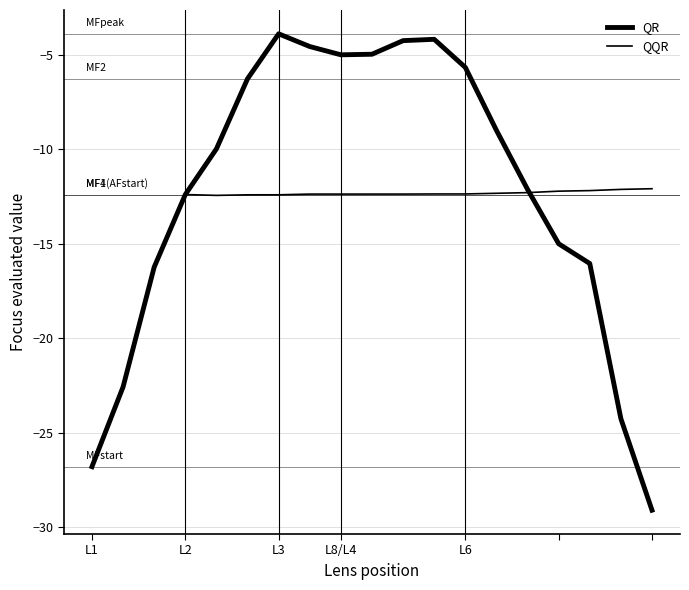

Reading left to right, list all the values displayed in this chart.

QR: -26.8	-22.6	-16.2	-12.4	-10.0	-6.3	-3.9	-4.6	-5.0	-5.0	-4.3	-4.2	-5.7	-9.0	-12.1	-15.0	-16.1	-24.3	-29.1
QQR: -26.8	-22.6	-16.2	-12.4	-12.4	-12.4	-12.4	-12.4	-12.4	-12.4	-12.4	-12.4	-12.4	-12.3	-12.3	-12.2	-12.2	-12.1	-12.1